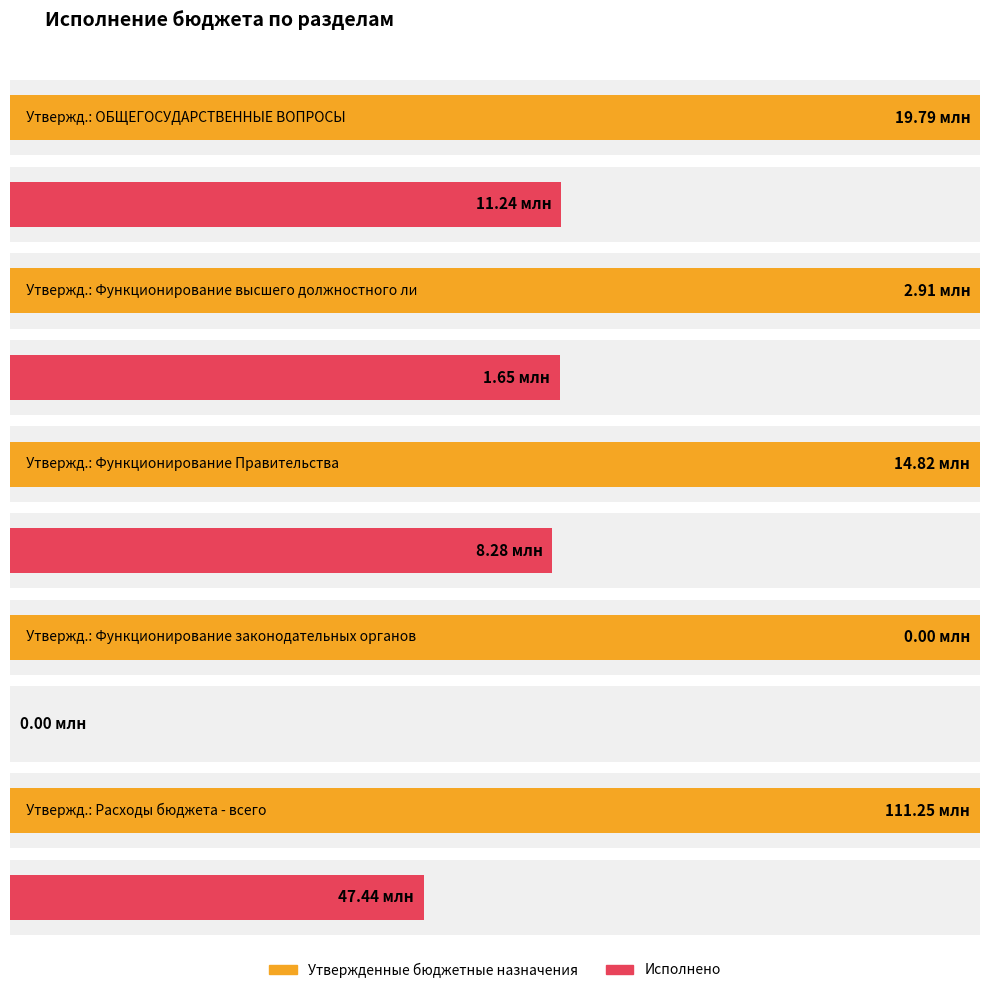

What position from the right is Функционирование высшего должностного лица?

4